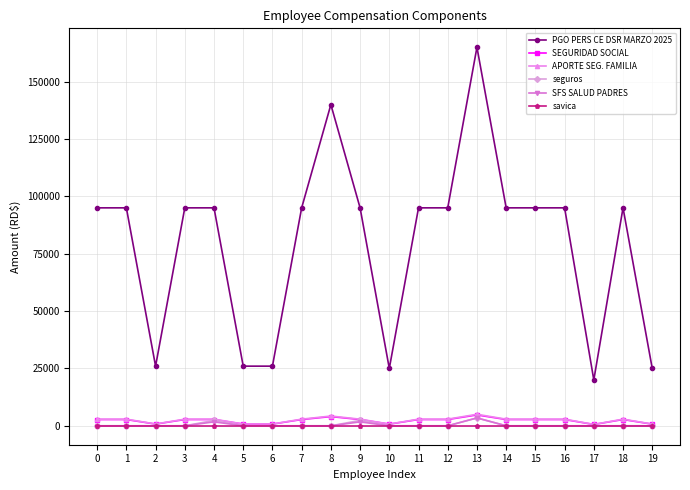

Which series has the largest total across all categories?

PGO PERS CE DSR MARZO 2025